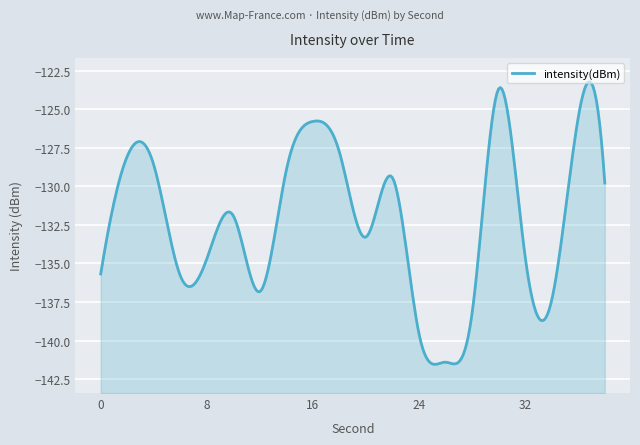

What is the sum of the values at 10 and 28?

-270.1